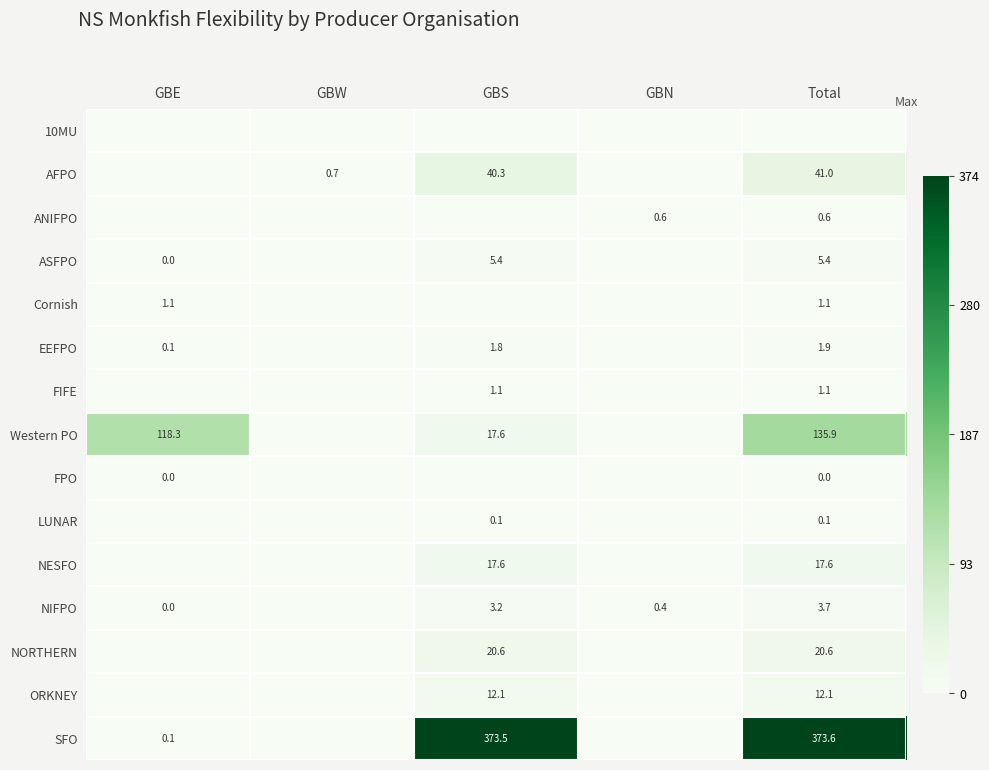

At how many categories does at least one series exceed 358?

2